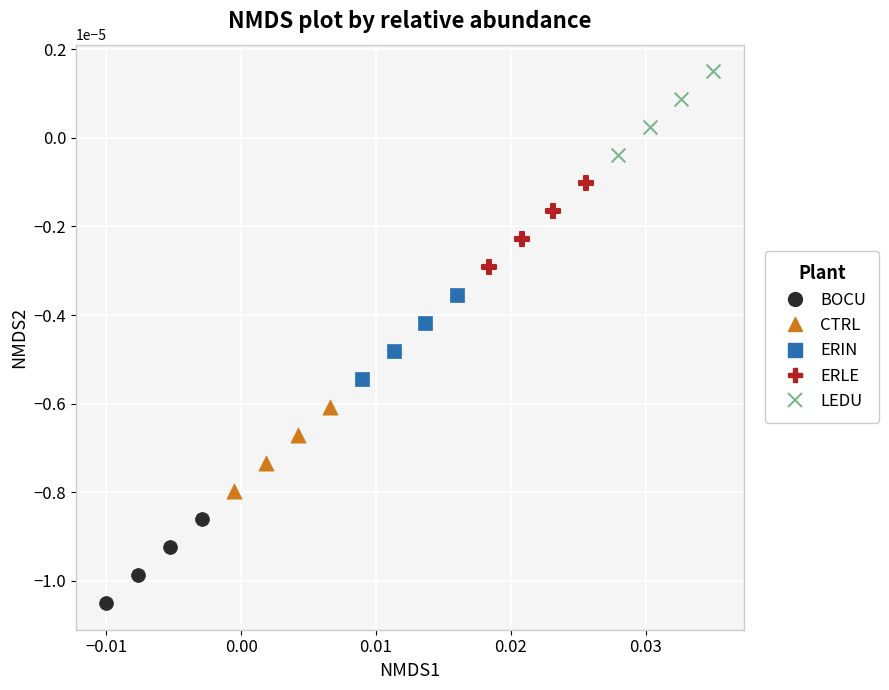

Which series reaches the minimum Y coordinate?

BOCU